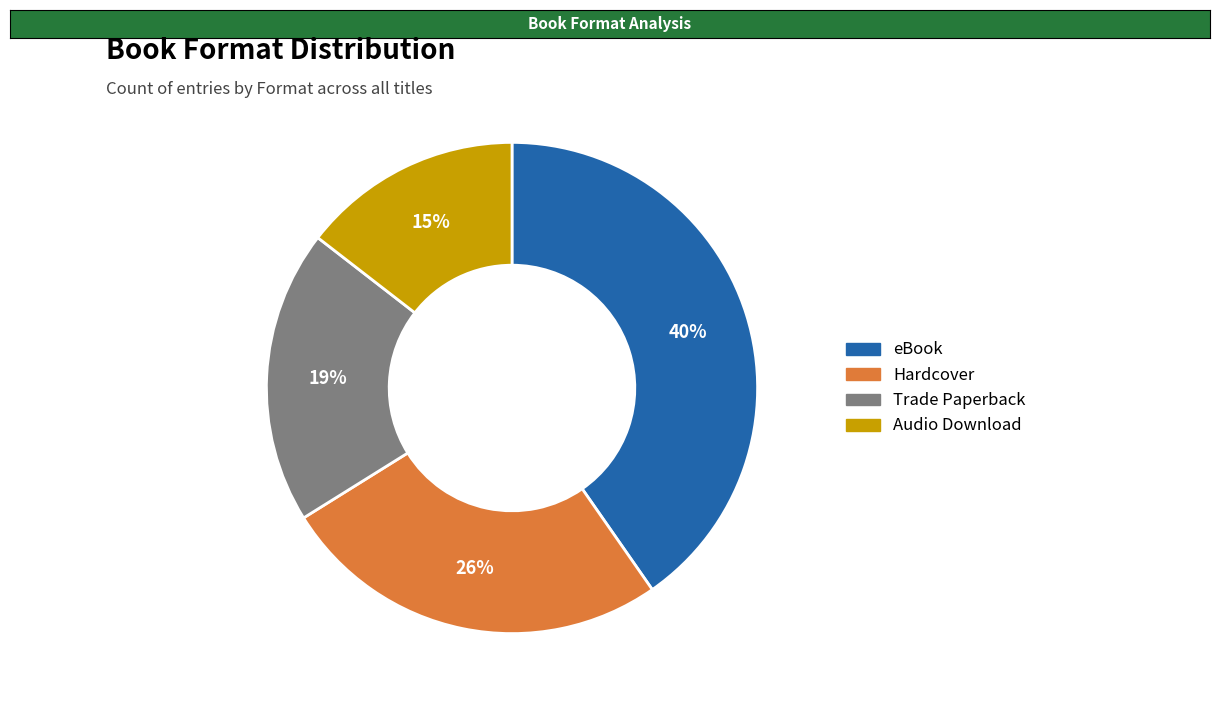

To the nearest percent, what is the combined percentage of Trade Paperback and Audio Download?

34%